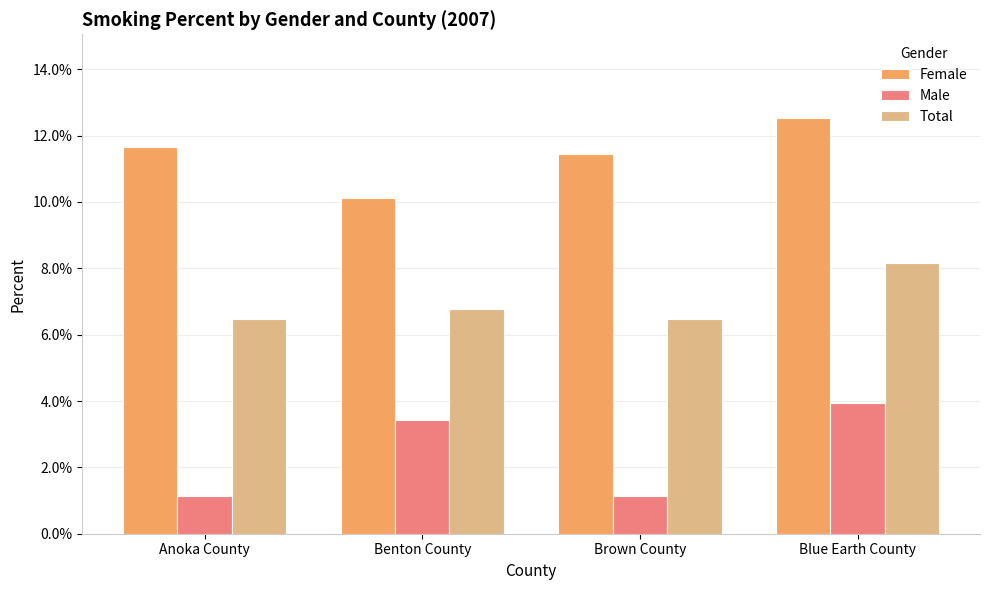

At Blue Earth County, list the series in order from largest to smallest.

Female, Total, Male